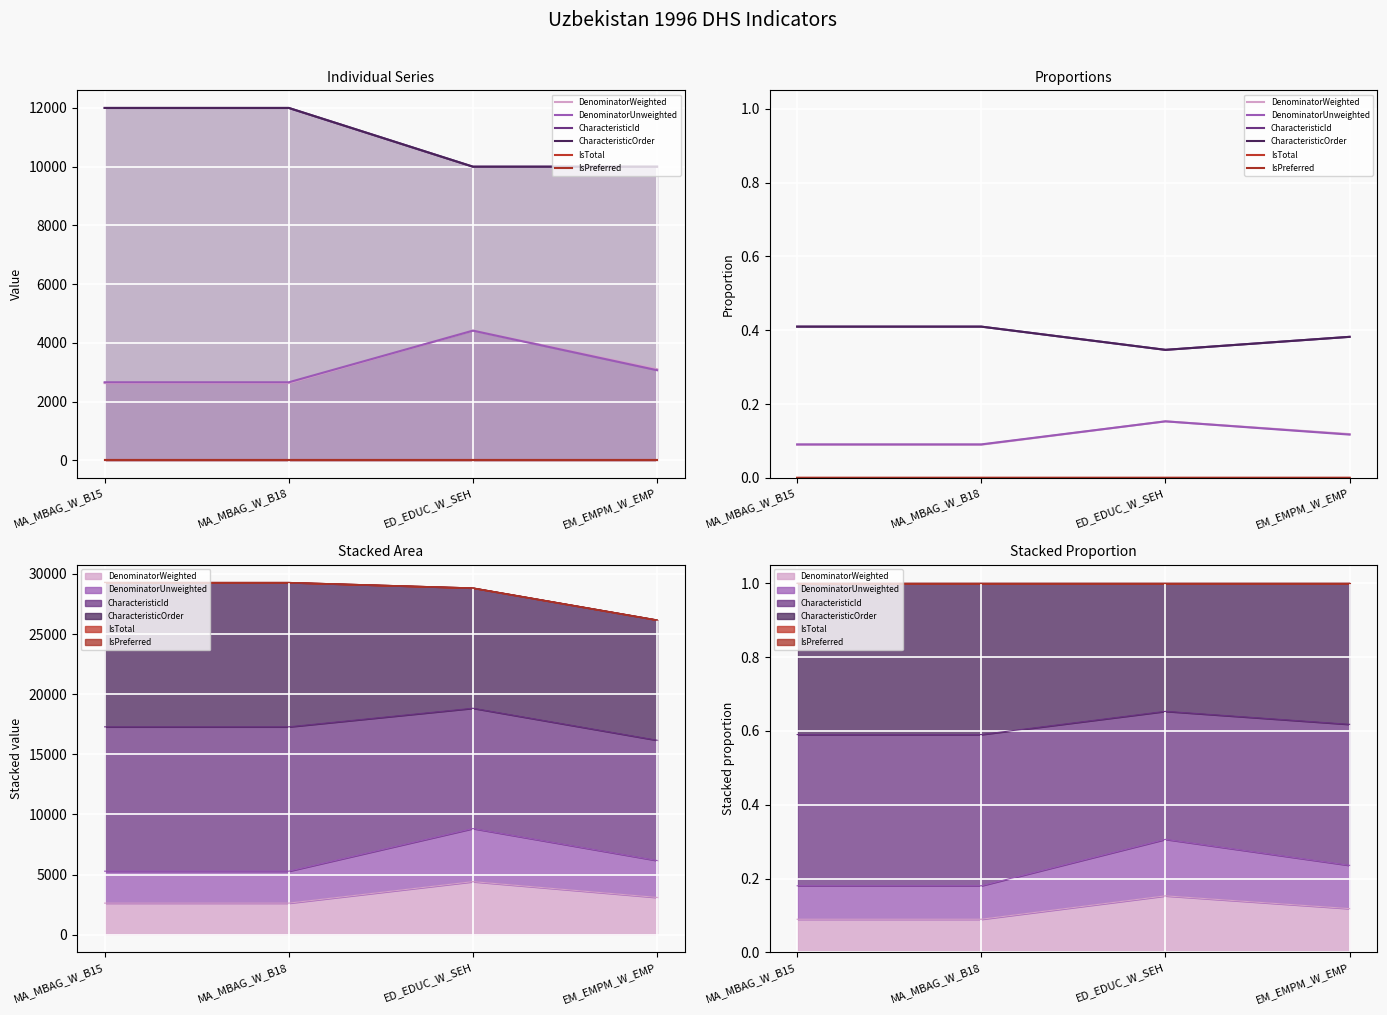

Does the chart display data point markers on the line(s)?

No